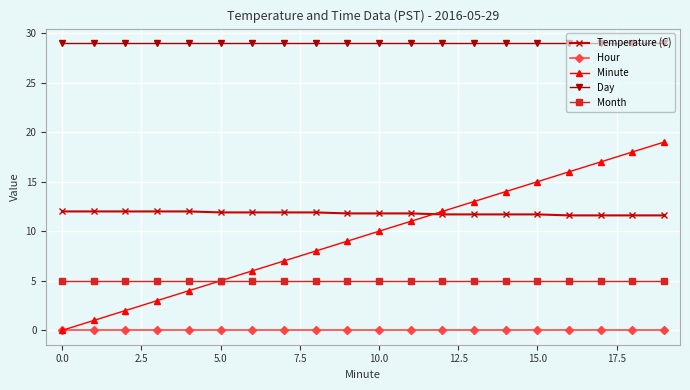

List the series in order of their peak value, highest first.

Day, Minute, Temperature (C), Month, Hour